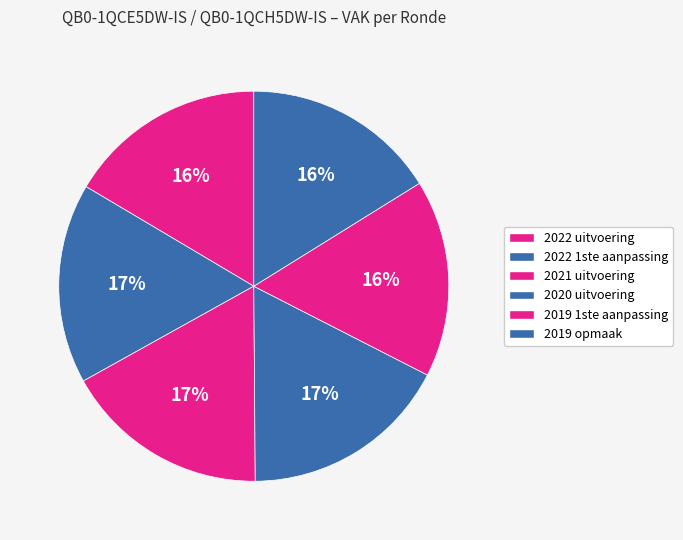

How many slices are in this pie chart?

6